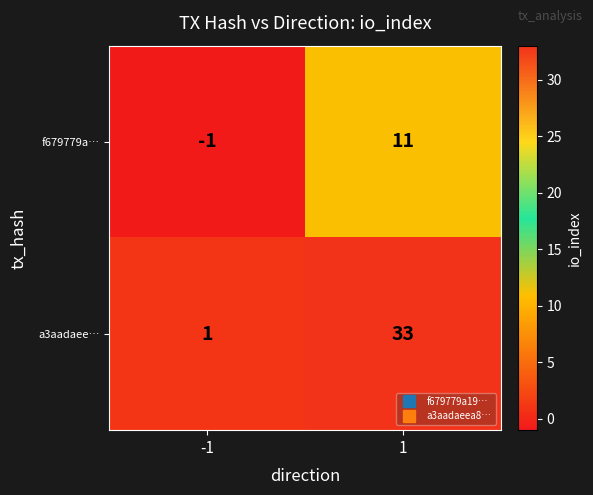

What is the average value of the a3aadaee… series?

17